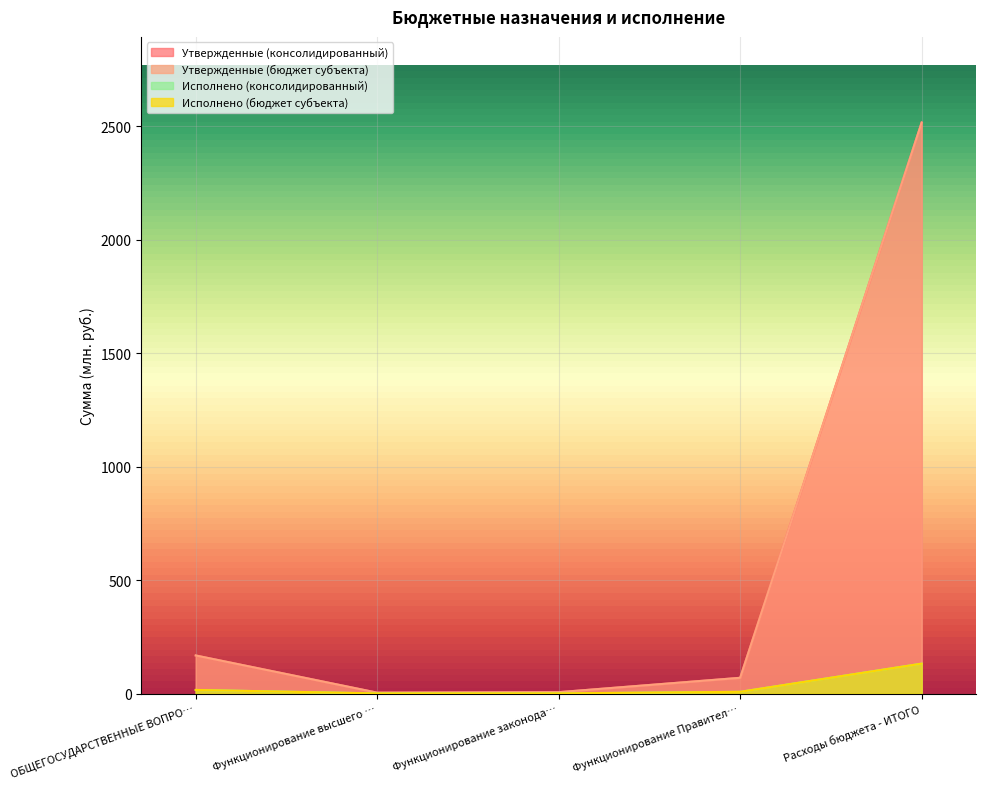

What is the minimum value for Исполнено (бюджет субъекта)?

0.4